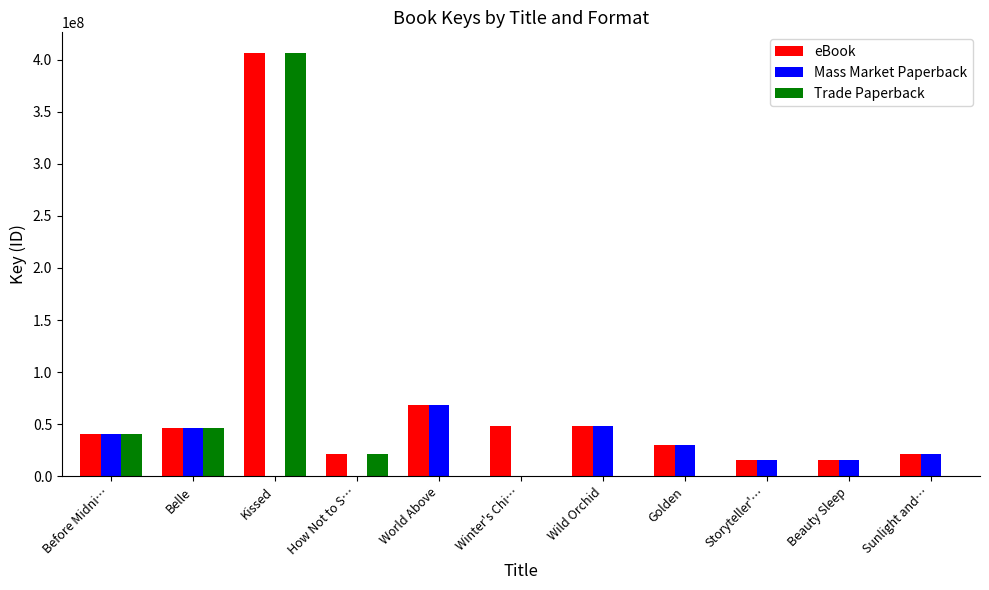

Is it true that Mass Market Paperback equals 68701688 at World Above?

True